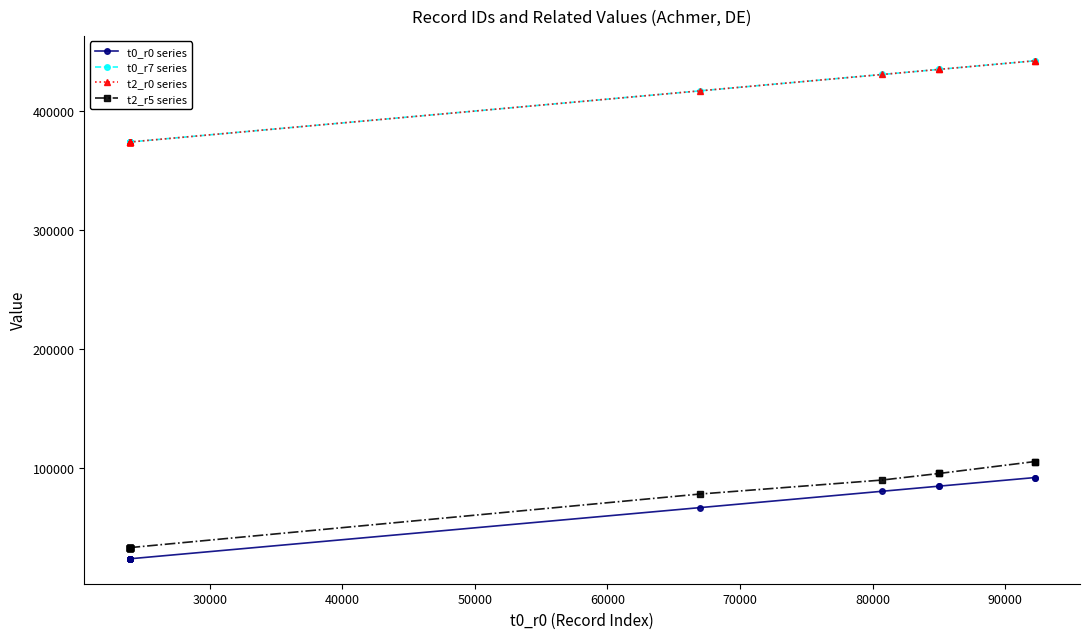

Is this an area chart (filled region under the line)?

No